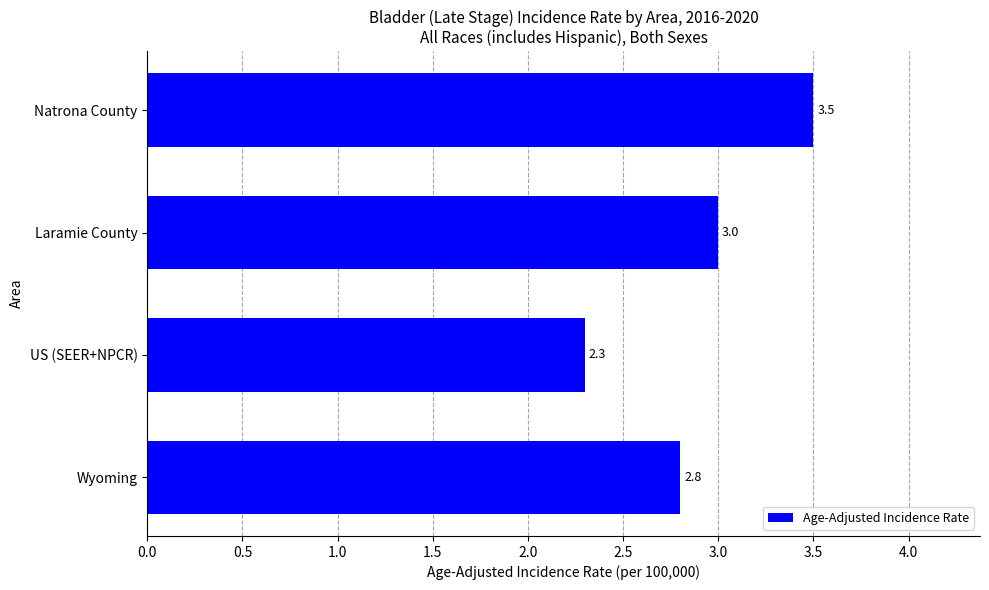

What is the ratio of the value at Natrona County to the value at Laramie County?

1.2